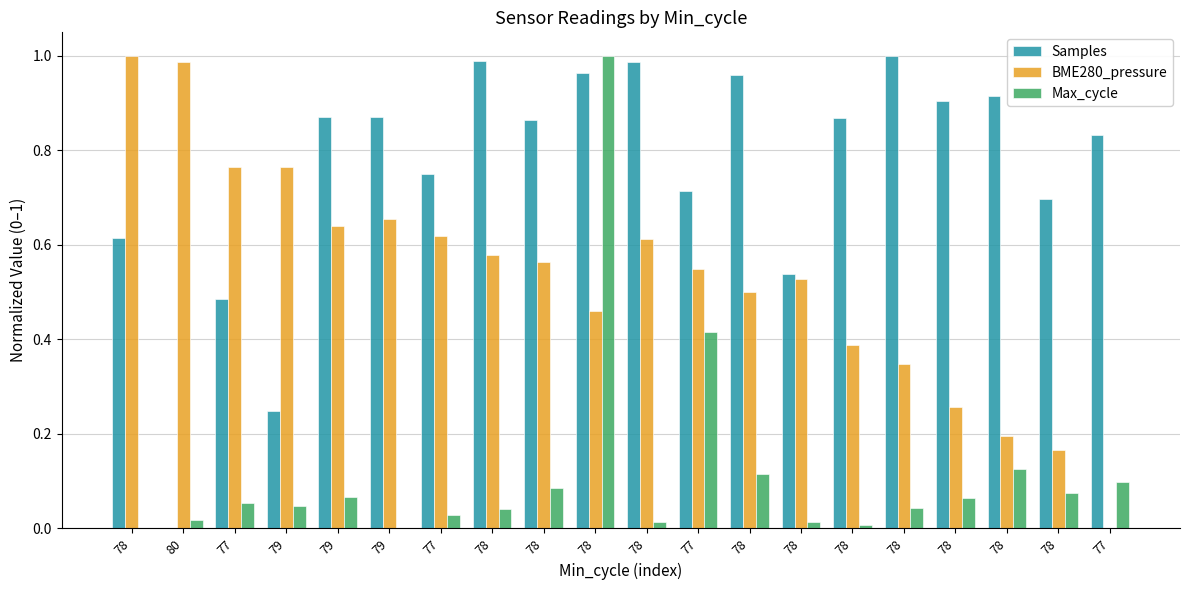

What is the difference between the maximum and second lowest values in the BME280_pressure series?

0.8